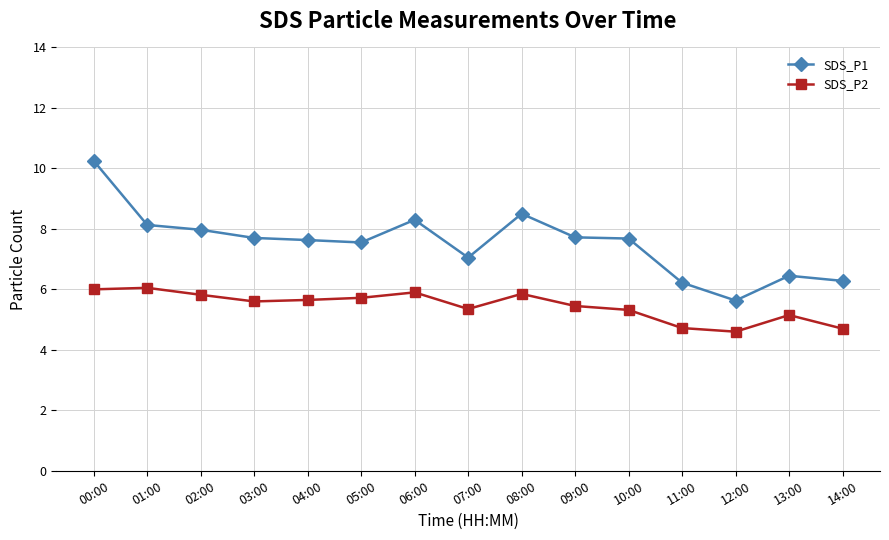

How many data points does each series have?

15